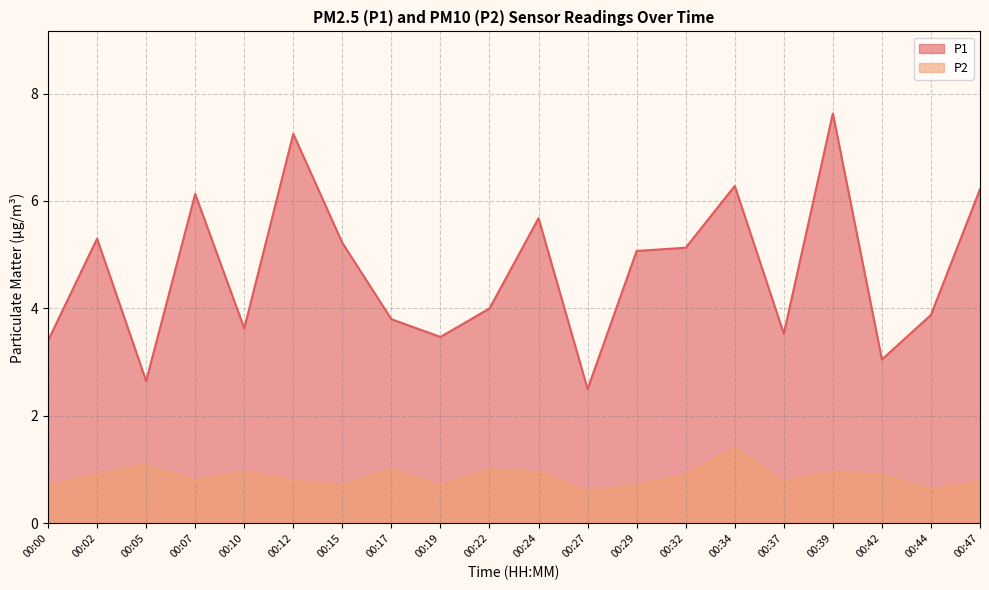

How many lines are shown in the chart?

2